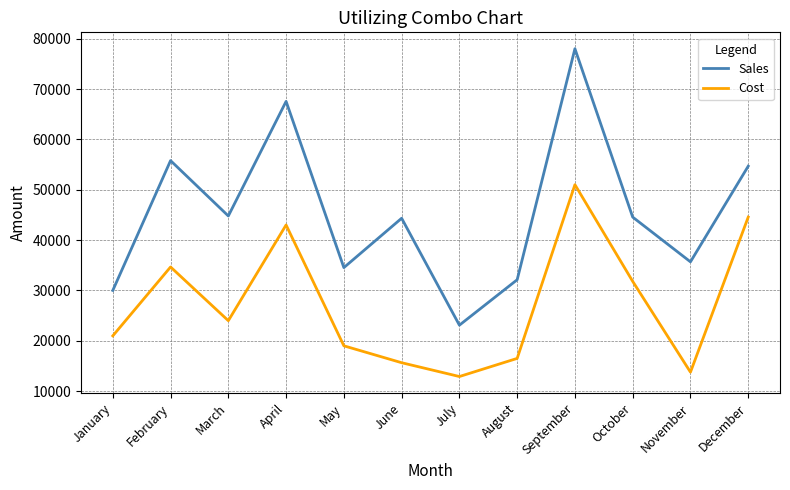

True or false: Cost and Sales intersect in this chart.

False